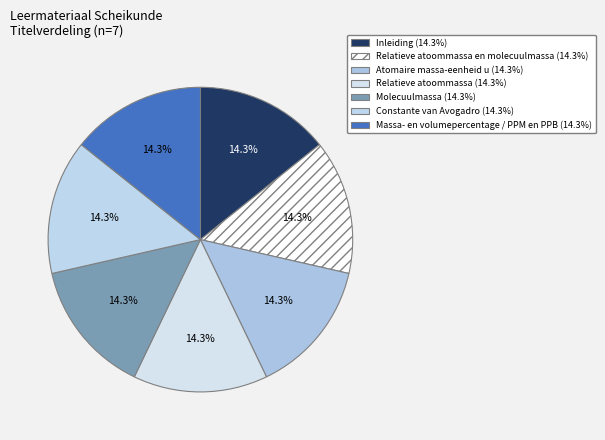

Count the number of slices in the pie.

7